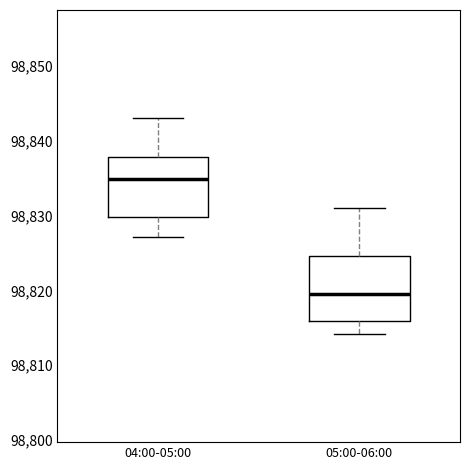

Reading left to right, read every box against the y-axis: the position of its median line, the range the box covers, and the ends of its whiskers. The values are not printed on the chart, so give them approximately, as read against the axis.

04:00-05:00: median 98835, box 98830 to 98838, whiskers 98827 to 98843
05:00-06:00: median 98819, box 98816 to 98825, whiskers 98814 to 98831